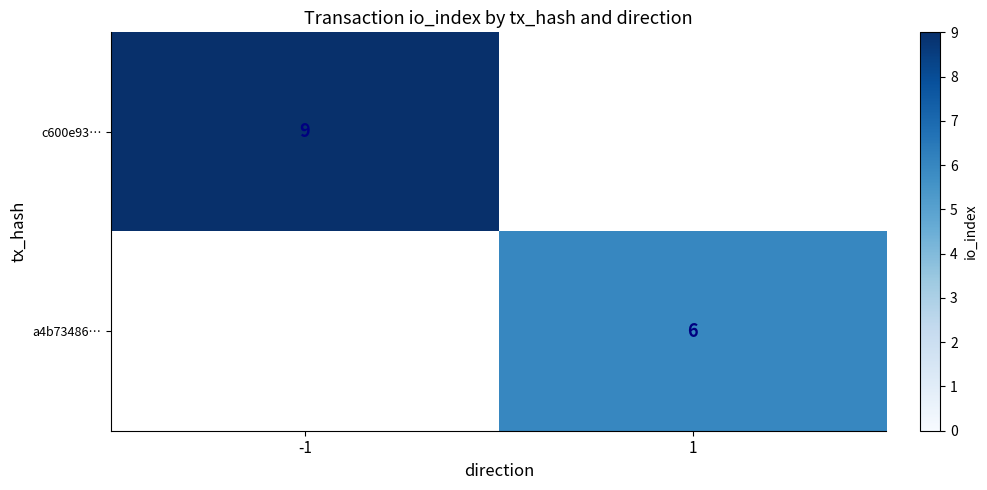

Between 1 and -1, which is larger?

-1